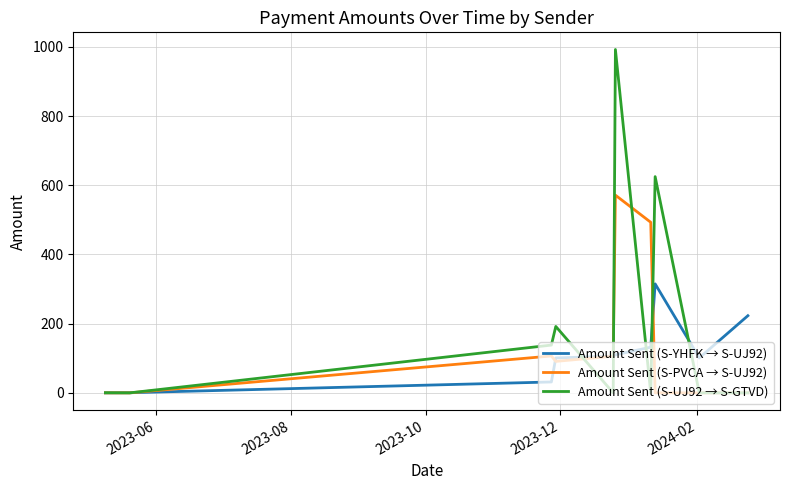

Which series has the largest range (max minus min)?

Amount Sent (S-UJ92 → S-GTVD)